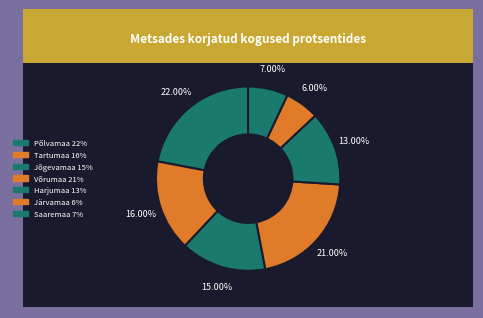

To the nearest percent, what is the difference between the Harjumaa and Jõgevamaa slice percentages?

2%